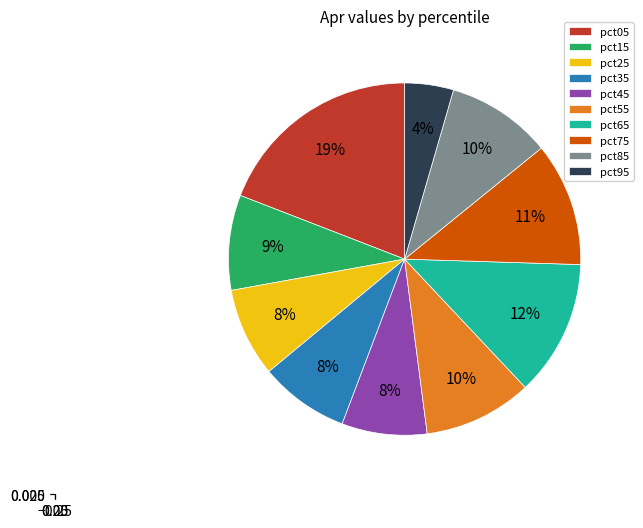

Combined, what portion of the pie is pct25 and pct55?

18.1%